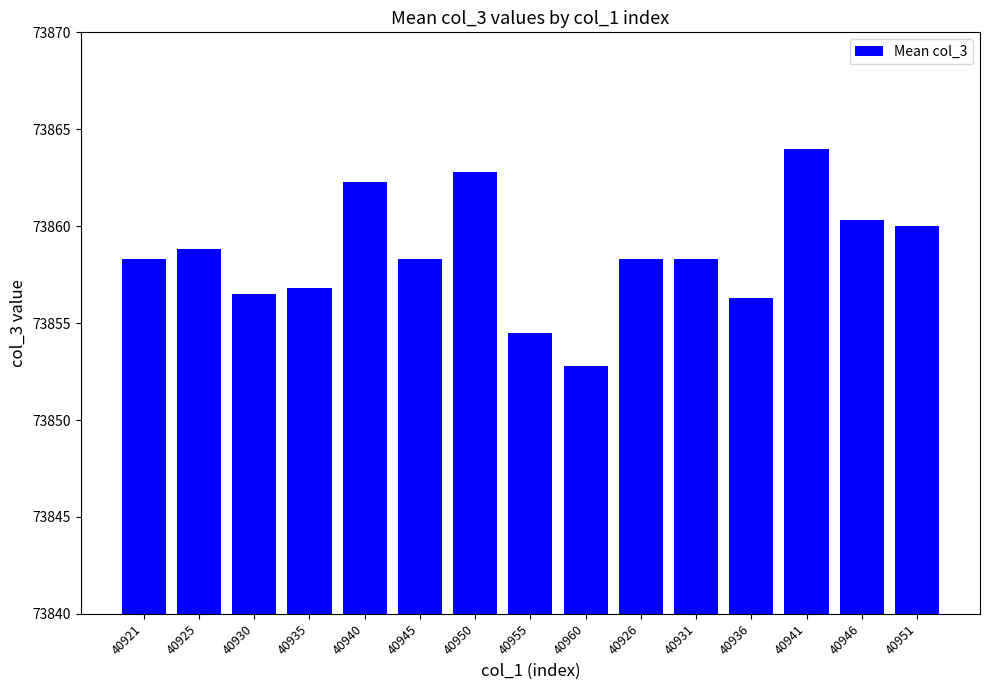

What is the sum of the values at 40945 and 40946?

147718.6